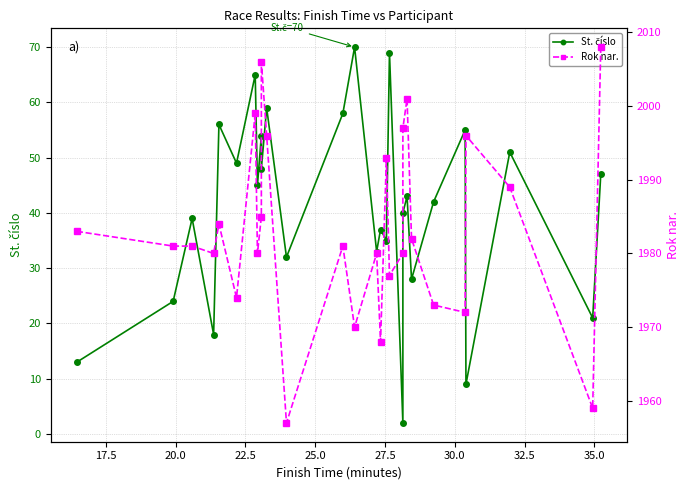

Does the chart have visible grid lines?

Yes